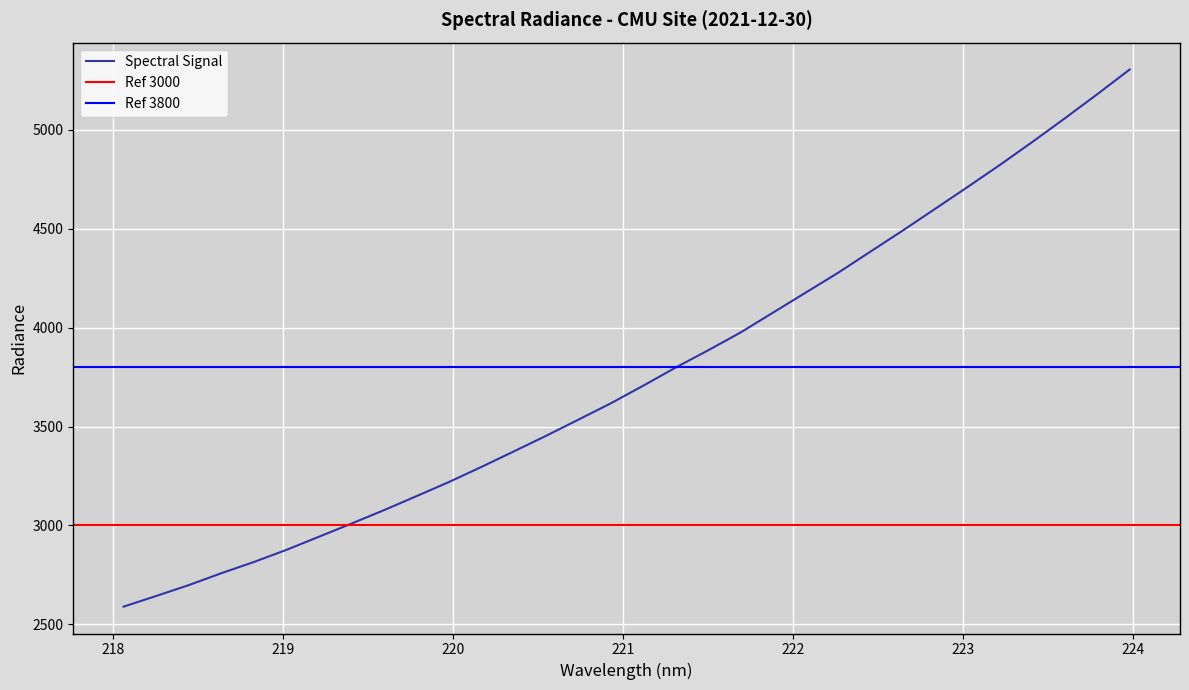

The chart shows a value of 3706.3 at 221.1174. True or false?

True